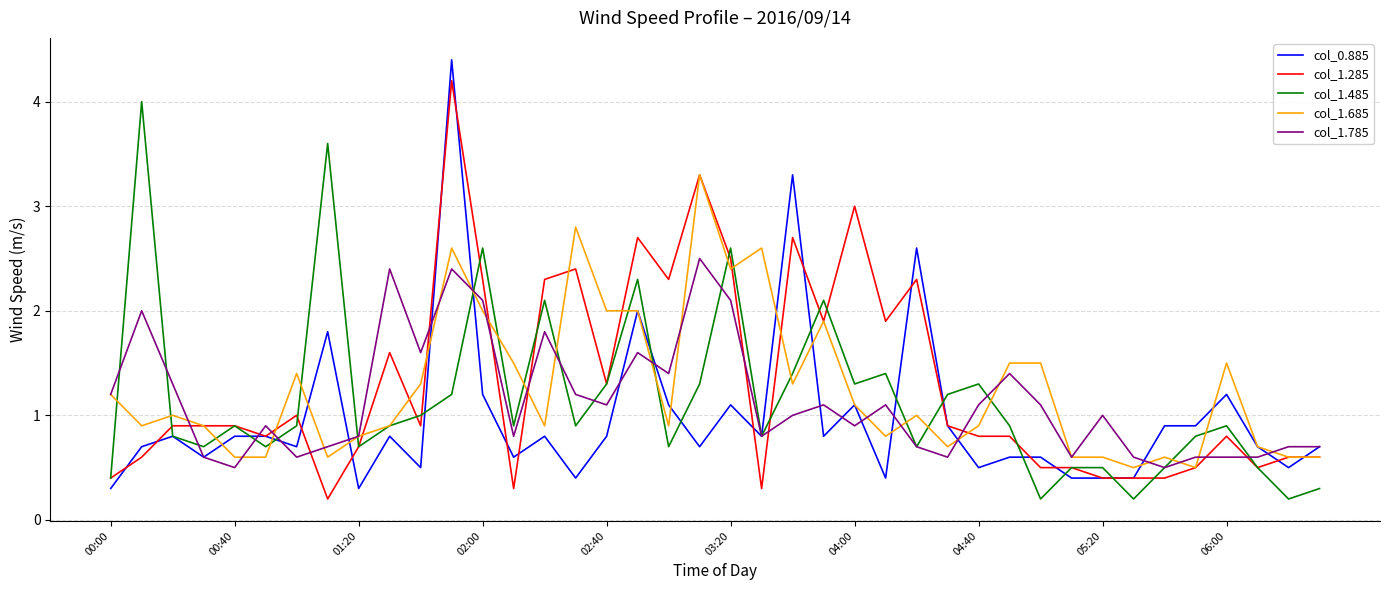

Rank the series by their maximum value, from highest to lowest.

col_0.885, col_1.285, col_1.485, col_1.685, col_1.785